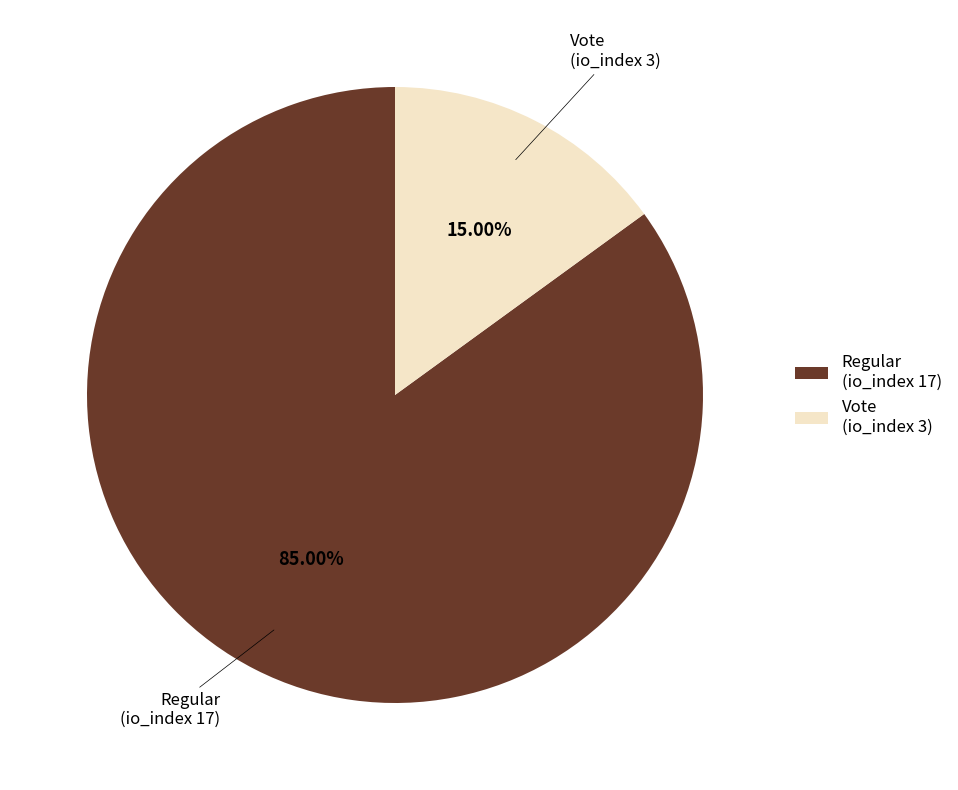

True or false: Regular (io_index 17) accounts for 85% of the total.

True